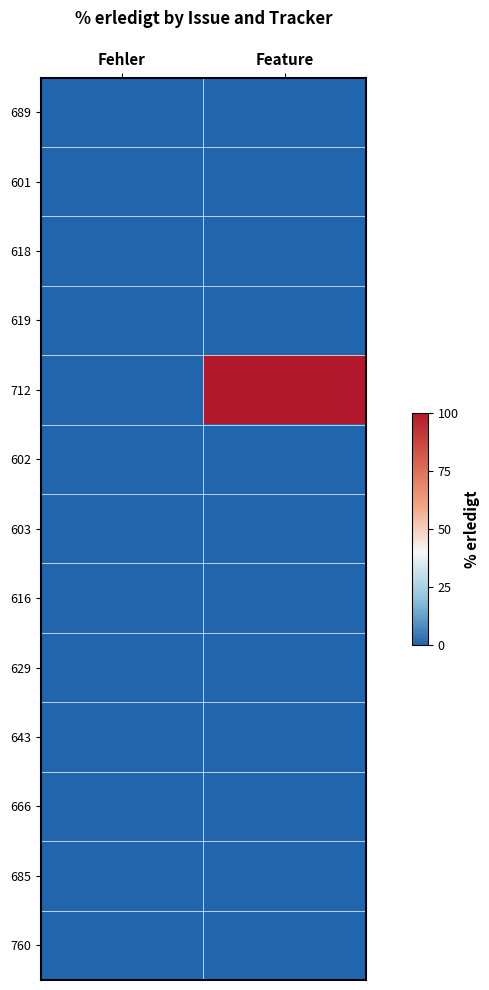

List the series in order of their peak value, lowest first.

689, 601, 618, 619, 602, 603, 616, 629, 643, 666, 685, 760, 712